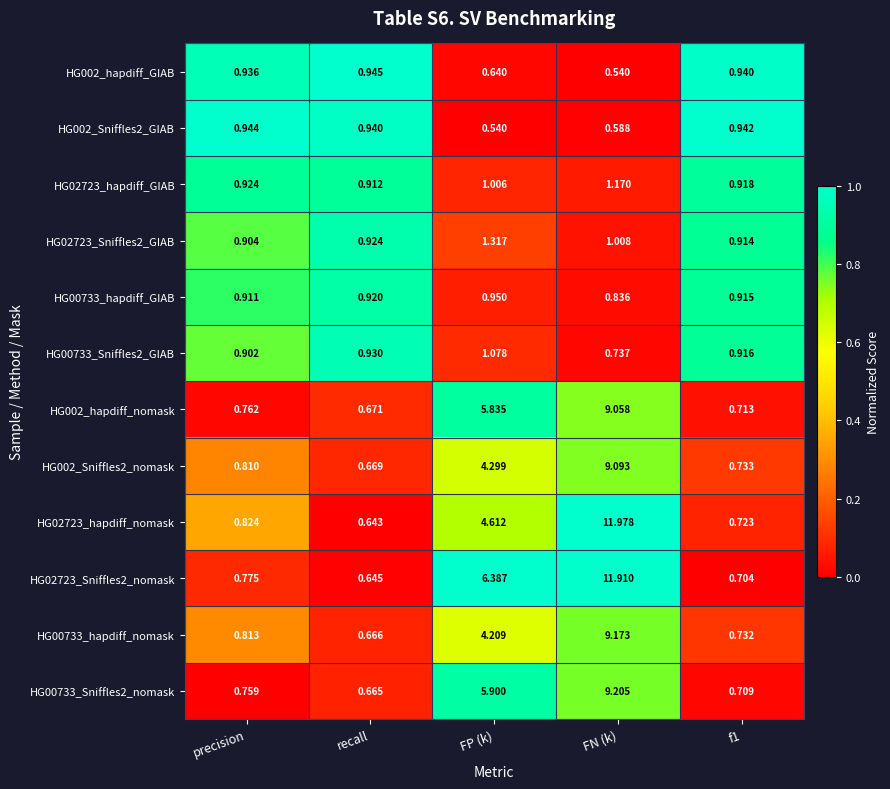

At which label does HG00733_Sniffles2_nomask reach its minimum?

recall